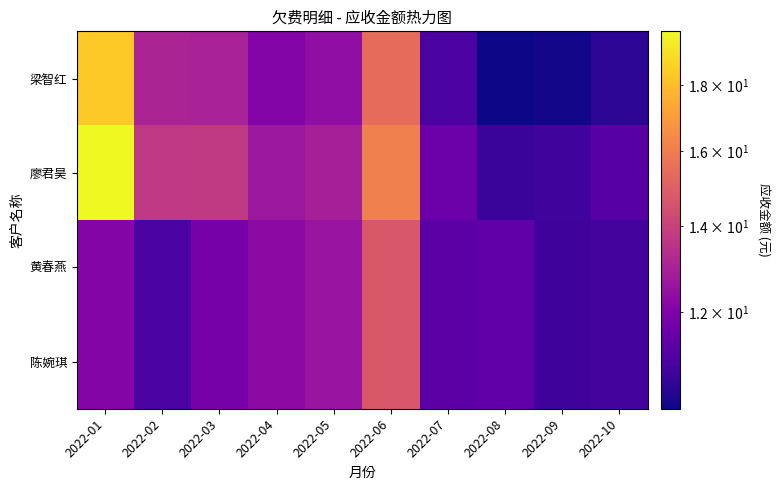

Reading left to right, list all the values displayed in this chart.

梁智红: 2022-01=18.4	2022-02=13.1	2022-03=12.9	2022-04=12.1	2022-05=12.4	2022-06=15.4	2022-07=11.0	2022-08=10.1	2022-09=10.2	2022-10=10.5
廖君昊: 2022-01=19.8	2022-02=13.7	2022-03=13.7	2022-04=12.7	2022-05=12.9	2022-06=16.1	2022-07=11.6	2022-08=10.7	2022-09=10.8	2022-10=11.2
黄春燕: 2022-01=12.1	2022-02=11.0	2022-03=11.8	2022-04=12.3	2022-05=12.6	2022-06=14.7	2022-07=11.3	2022-08=11.4	2022-09=10.8	2022-10=10.9
陈婉琪: 2022-01=12.1	2022-02=11.0	2022-03=11.8	2022-04=12.3	2022-05=12.6	2022-06=14.7	2022-07=11.3	2022-08=11.4	2022-09=10.8	2022-10=10.9